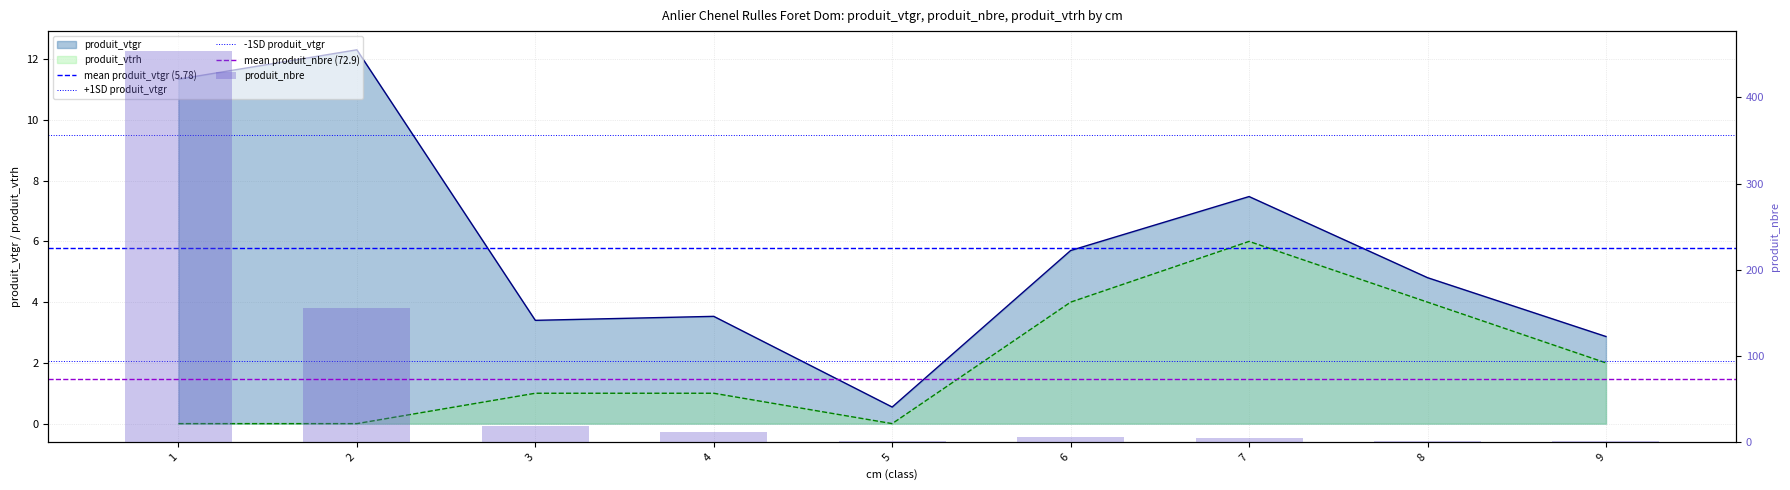

What is the difference between the maximum and minimum values in the produit_nbre series?

453.0